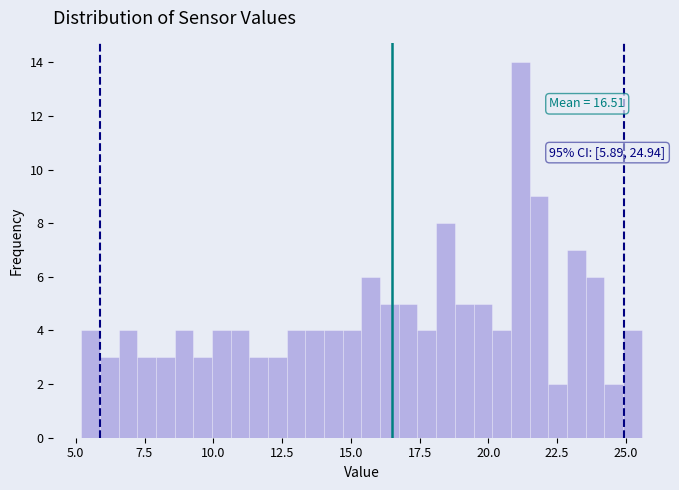

Around what value on the x-axis is the tallest bar? Give the approximate position of its centre, as read against the axis.

21.0